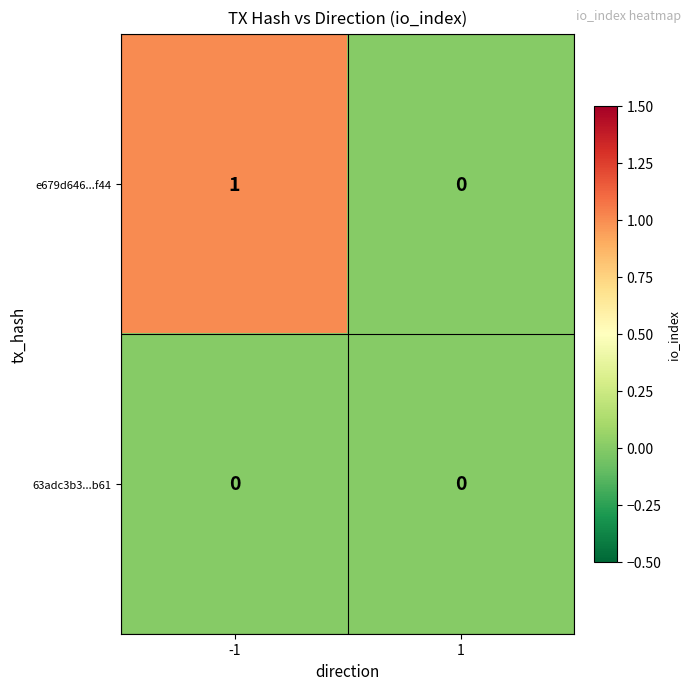

How many distinct data groups are displayed?

2